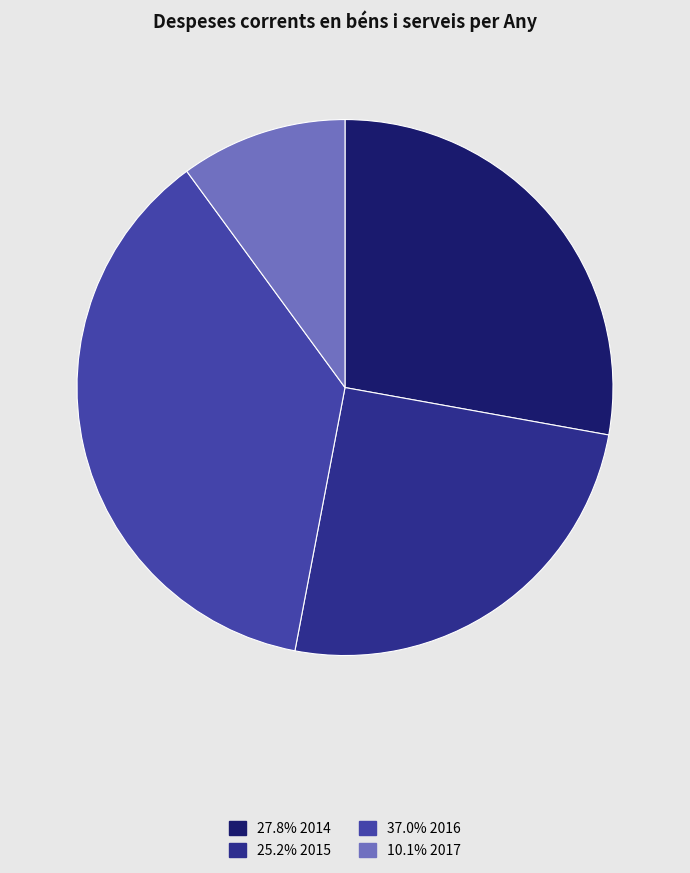

Is there any slice that represents more than half of the pie?

No